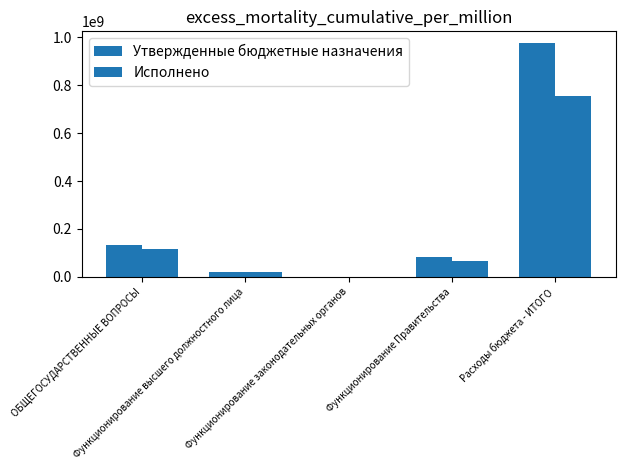

How many series are shown in this chart?

2